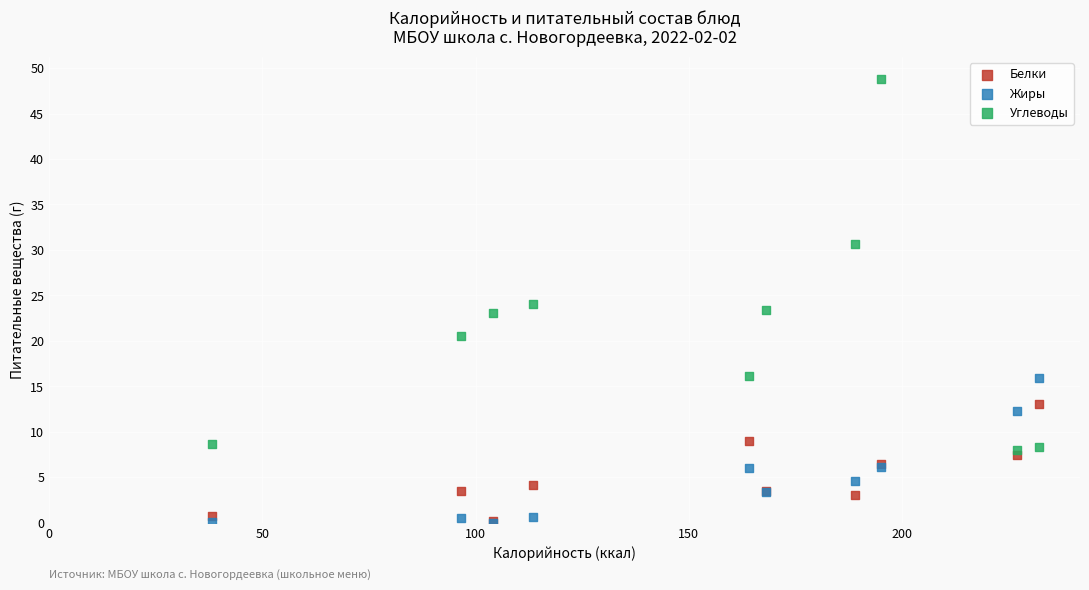

In the Углеводы series, what Y value is closest to 28?

30.6